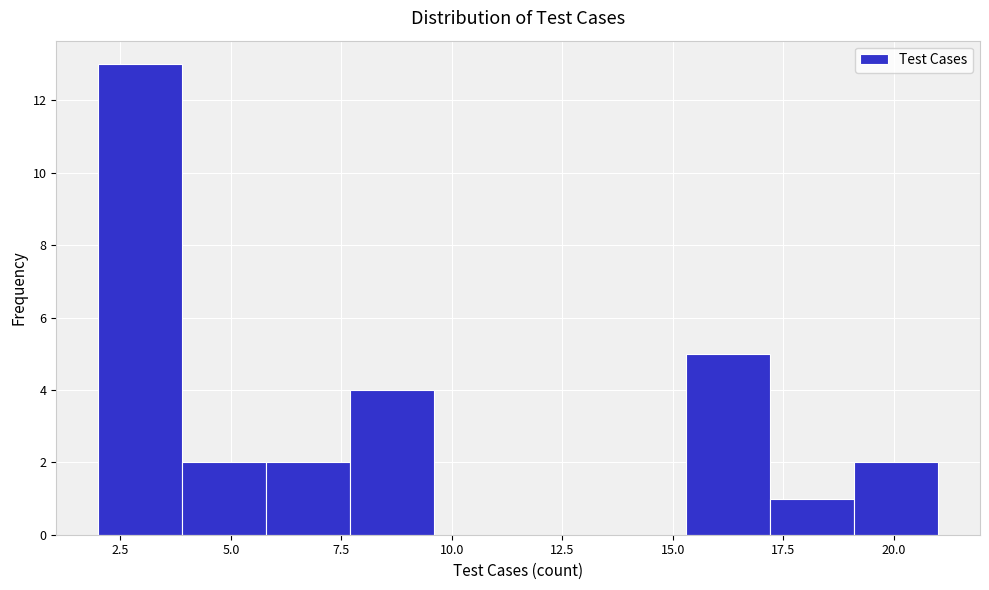

Read against the x-axis, roughly where is the centre of the tallest bar?

3.0